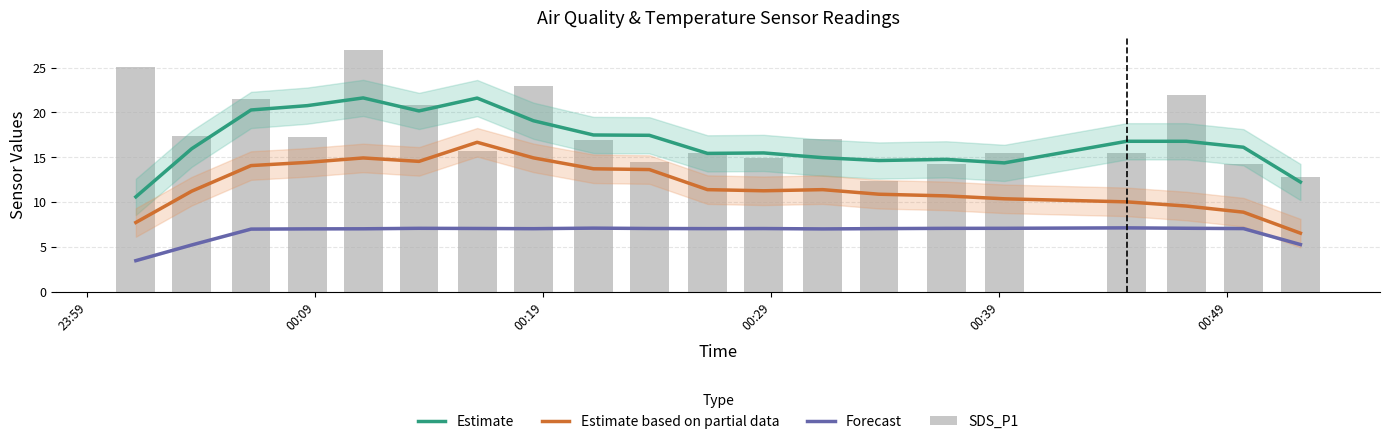

What are all the series names shown in the legend?

Estimate, Estimate based on partial data, Forecast, SDS_P1